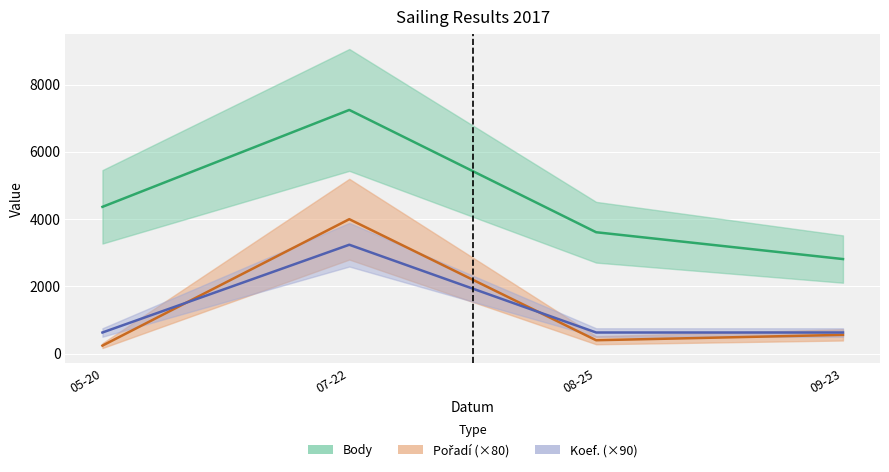

What are all the series names shown in the legend?

Body, Pořadí, Koef.